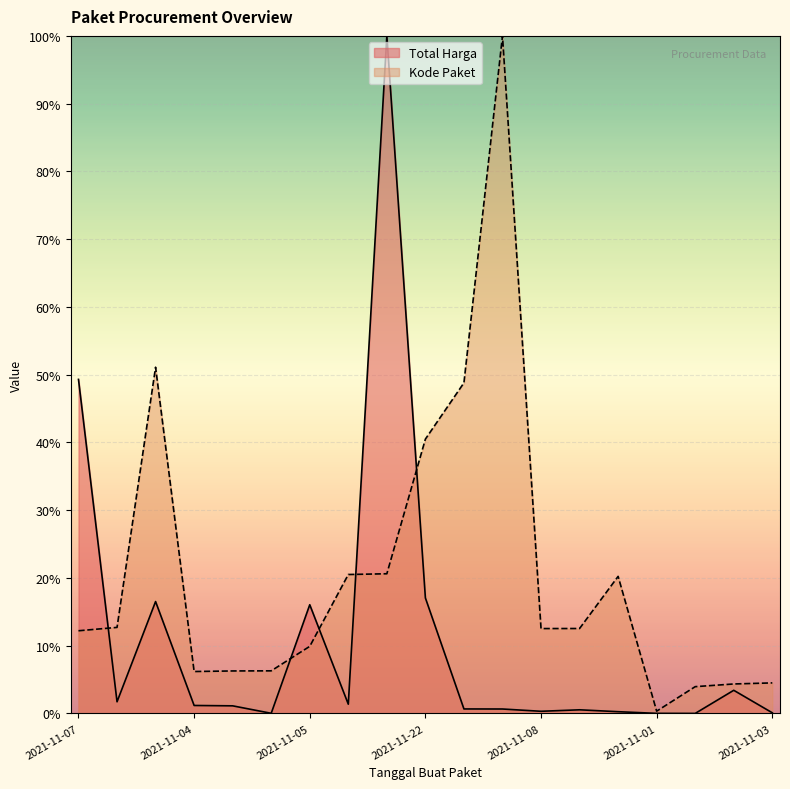

Reading right to left, transcribe all the data shown in this chart.

Total Harga: 0.1	3.4	0.0	0.0	0.3	0.5	0.3	0.7	0.7	17.0	100.0	1.4	16.0	0.0	1.1	1.2	16.5	1.7	49.3
Kode Paket: 4.5	4.3	4.0	0.3	20.2	12.5	12.5	100.0	48.8	40.5	20.6	20.5	9.9	6.3	6.3	6.2	51.1	12.7	12.2